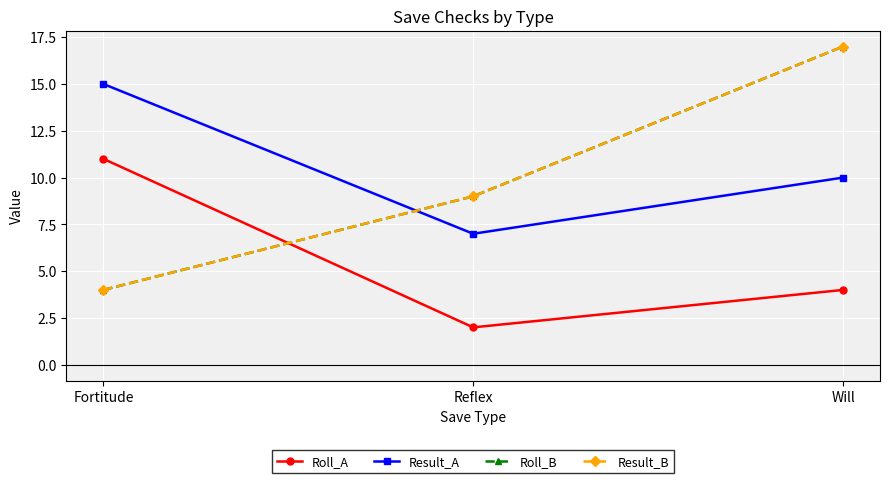

What is the difference between the maximum and minimum values in the Roll_B series?

13